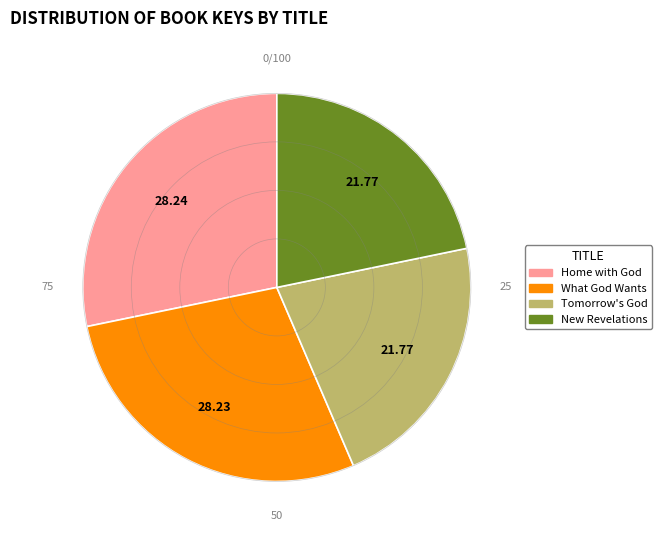

Which has a higher value, Home with God or Tomorrow's God?

Home with God